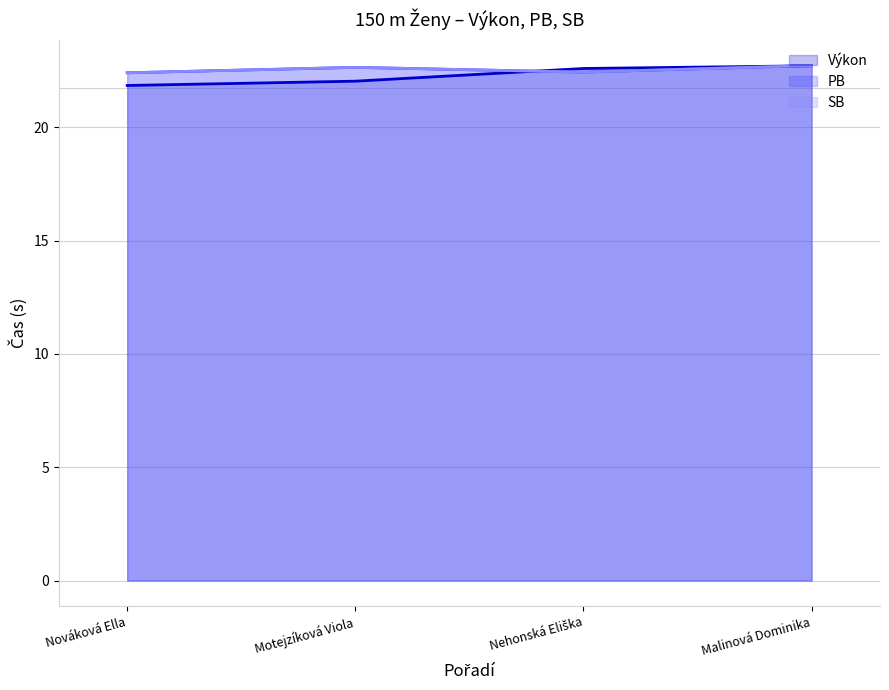

What position from the right is Motejzíková Viola?

3